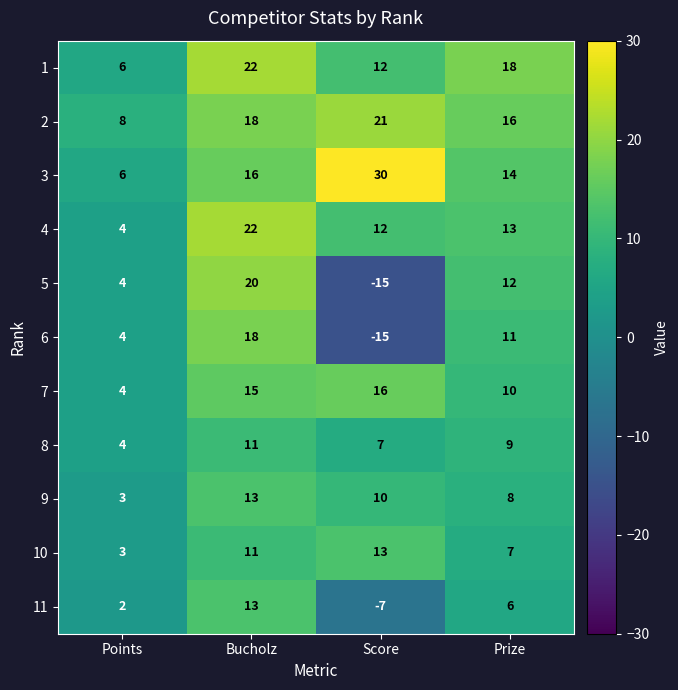

How many values in the 6 series are below 11?

2